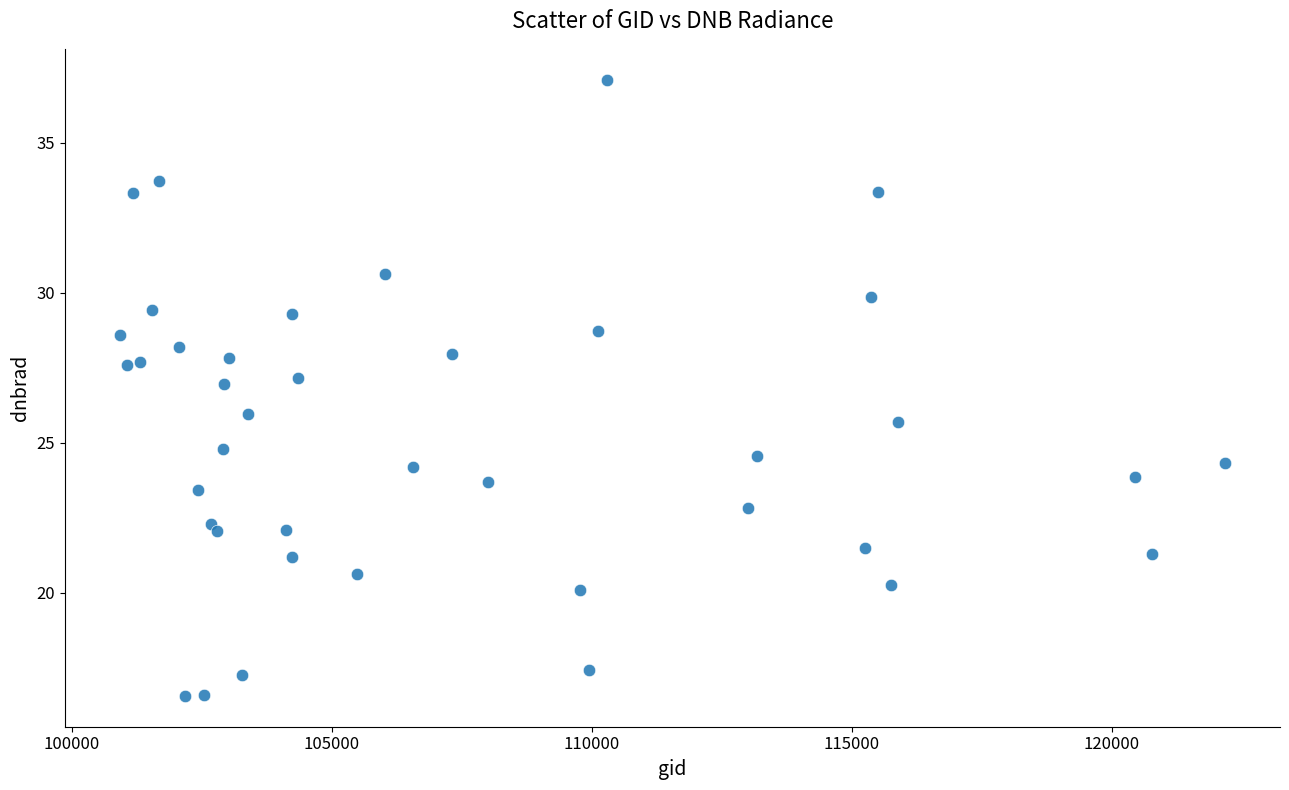

What is the range of Y values (max minus min)?

20.5